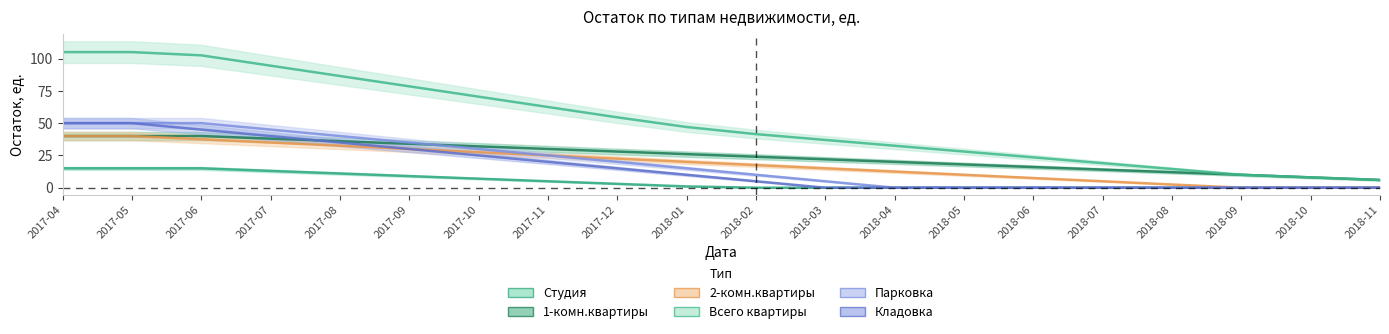

What is the average value of the 1-комн.квартиры series?

24.7